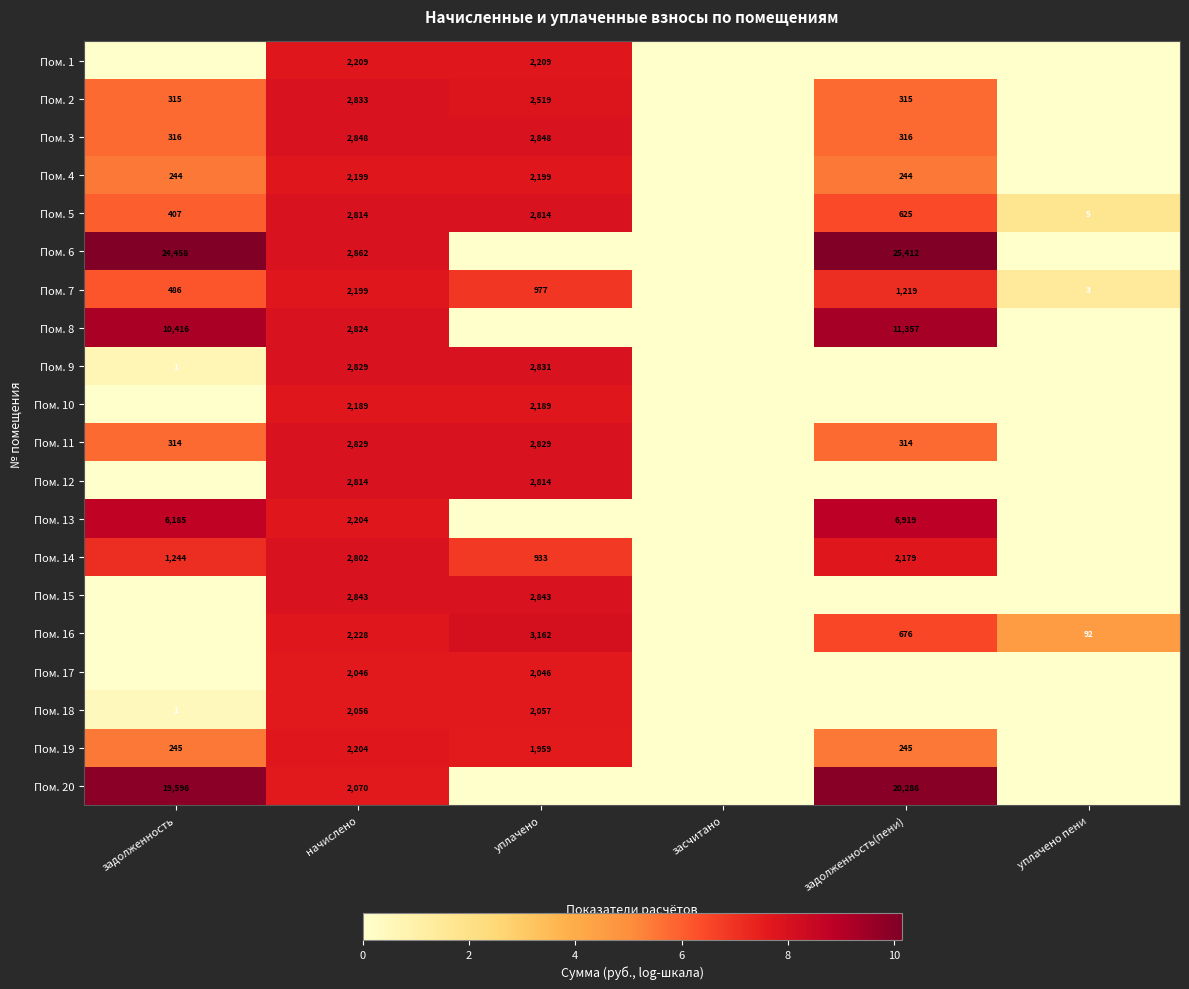

The value of Пом. 20 at задолженность is 19596. True or false?

True